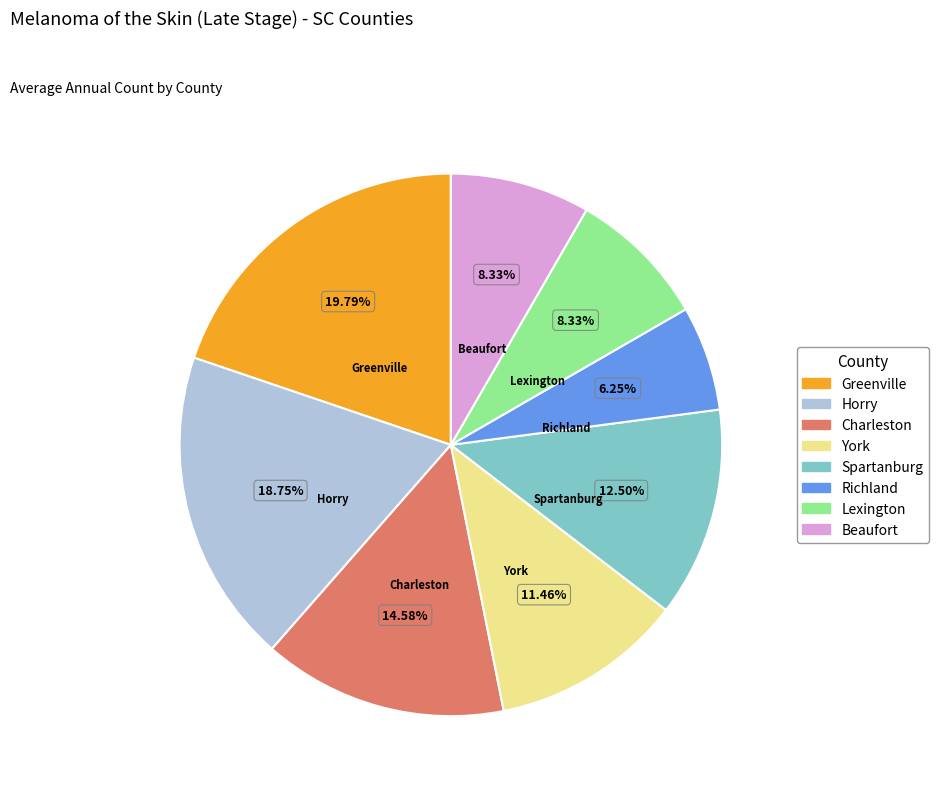

Does any single category account for the majority?

No